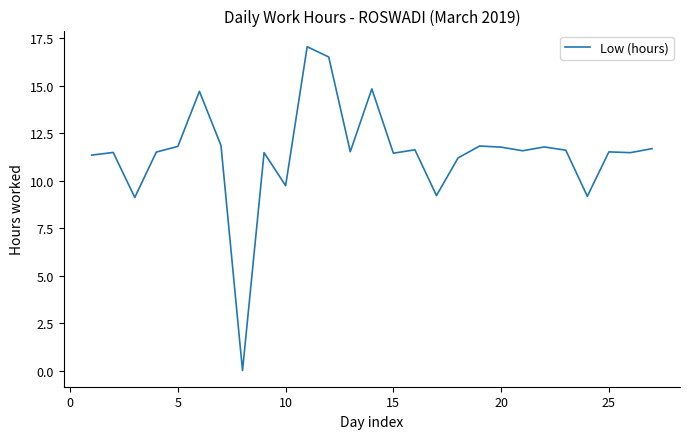

What is the difference between the maximum and minimum values?

17.1